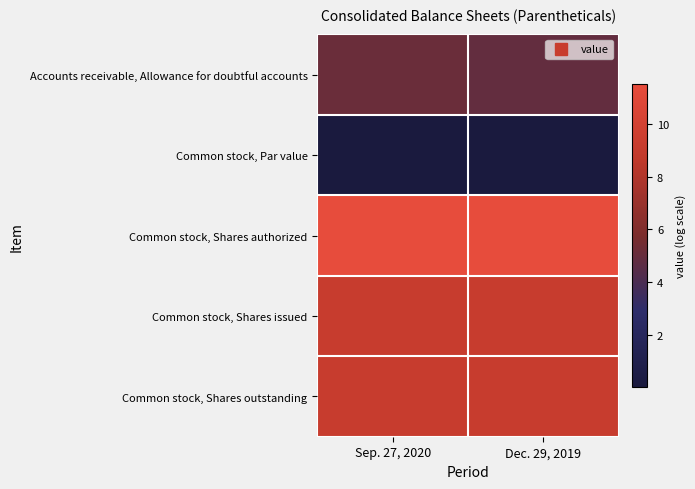

At how many categories does at least one series exceed 9?

2